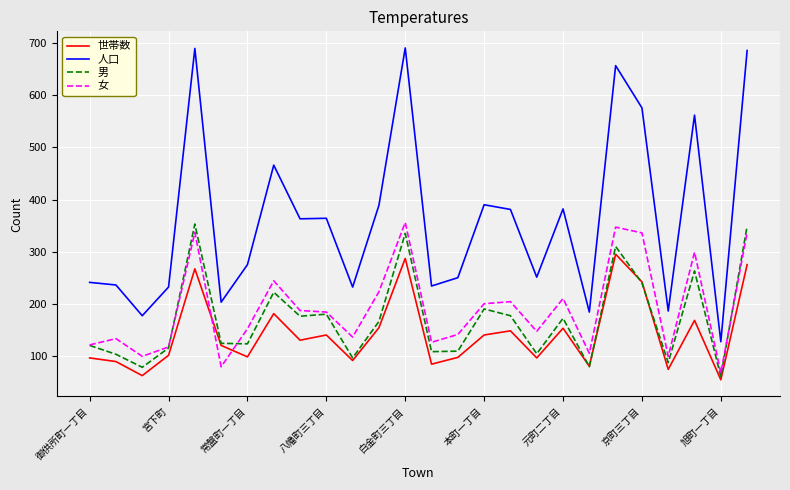

What is the smallest value displayed?

54